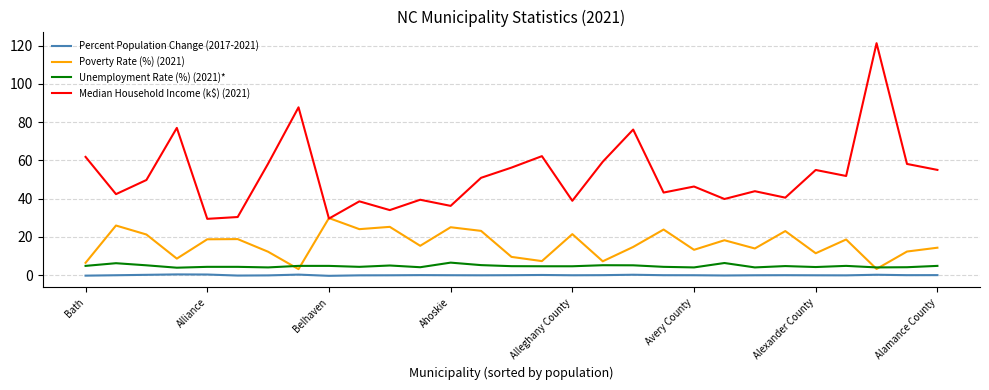

List the series in order of their peak value, lowest first.

Percent Population Change (2017-2021), Unemployment Rate (%) (2021)*, Poverty Rate (%) (2021), Median Household Income (k$) (2021)